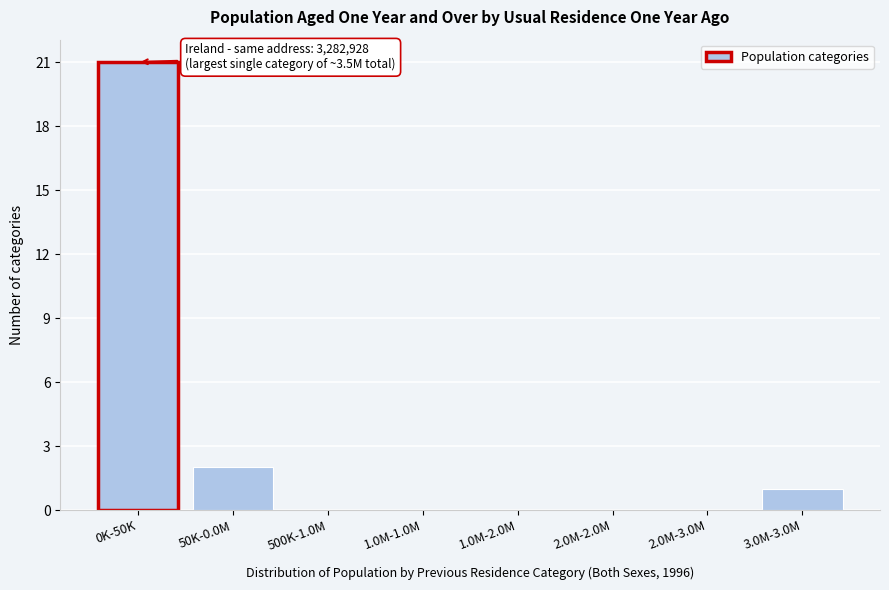

Reading left to right, transcribe all the data shown in this chart.

0K-50K=21	50K-0.0M=2	500K-1.0M=0	1.0M-1.0M=0	1.0M-2.0M=0	2.0M-2.0M=0	2.0M-3.0M=0	3.0M-3.0M=1